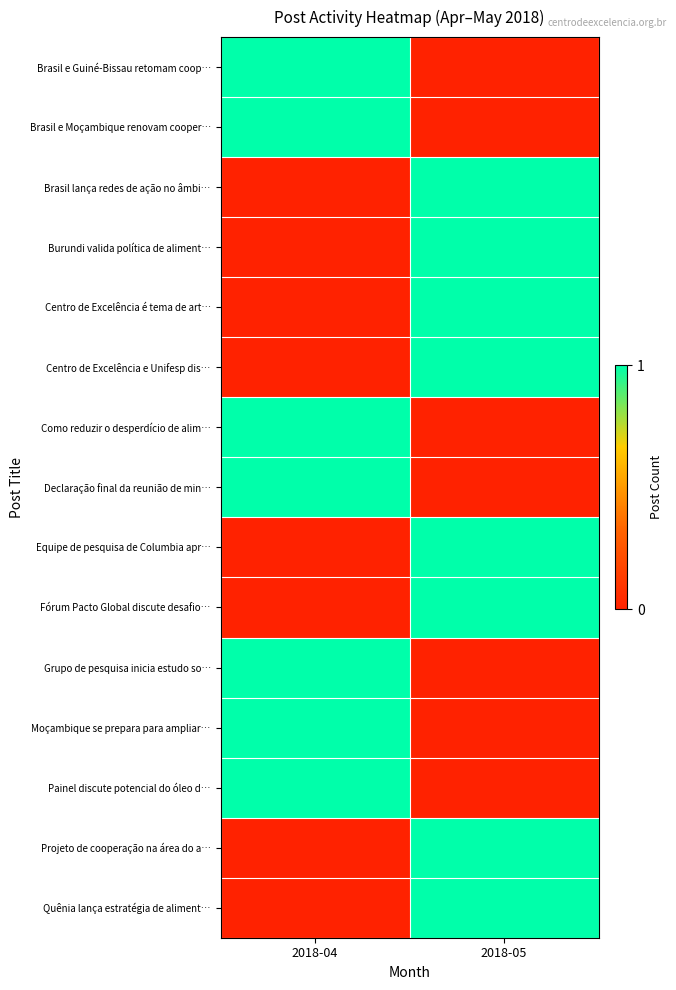

Rank the series by their maximum value, from highest to lowest.

Brasil e Guiné-Bissau retomam coop…, Brasil e Moçambique renovam cooper…, Brasil lança redes de ação no âmbi…, Burundi valida política de aliment…, Centro de Excelência é tema de art…, Centro de Excelência e Unifesp dis…, Como reduzir o desperdício de alim…, Declaração final da reunião de min…, Equipe de pesquisa de Columbia apr…, Fórum Pacto Global discute desafio…, Grupo de pesquisa inicia estudo so…, Moçambique se prepara para ampliar…, Painel discute potencial do óleo d…, Projeto de cooperação na área do a…, Quênia lança estratégia de aliment…